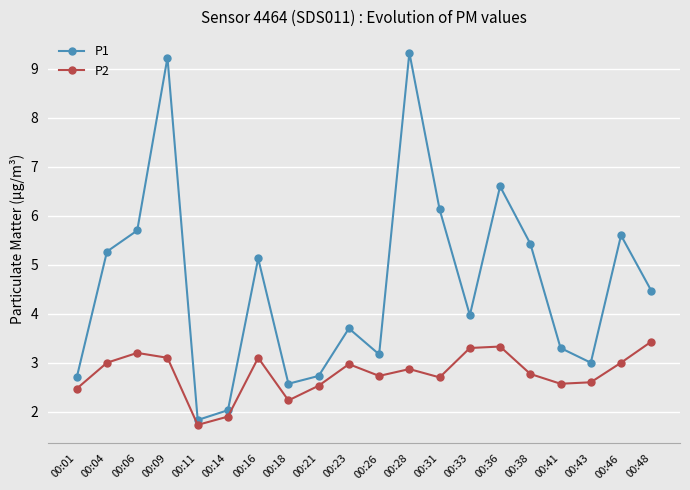

Between 00:11 and 00:18, which series saw the biggest shift?

P1